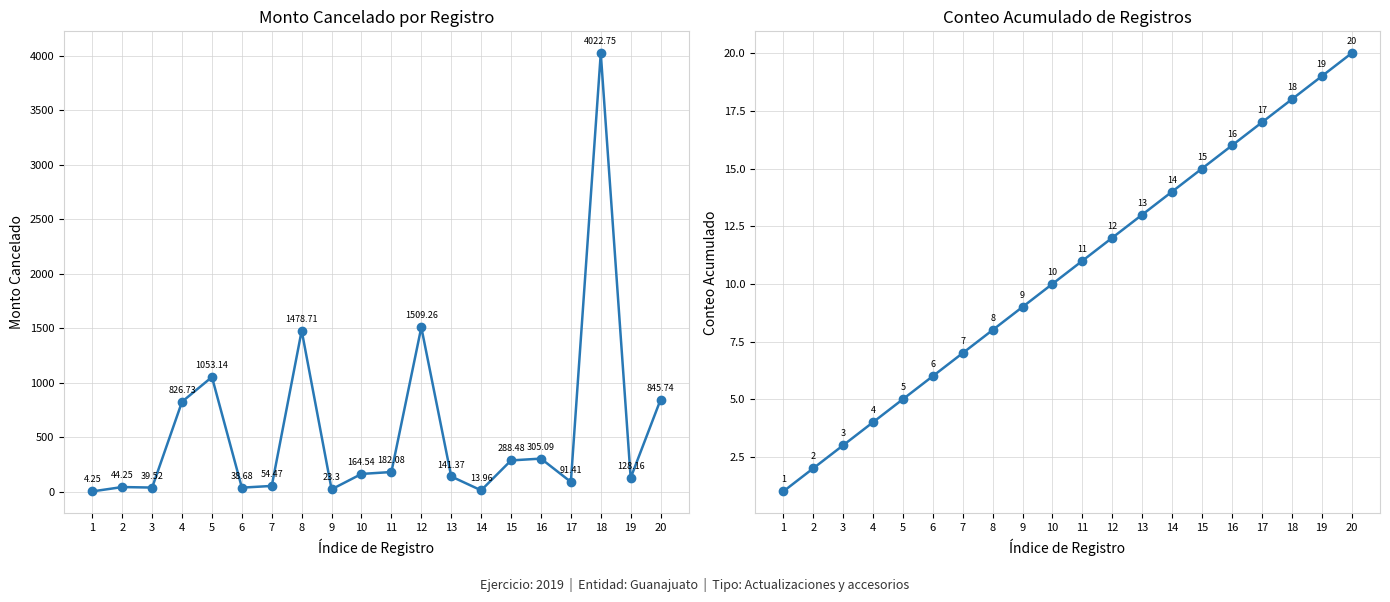

In Monto cancelado o condonado, how many points are lower than both neighbors (excluding endpoints)?

6